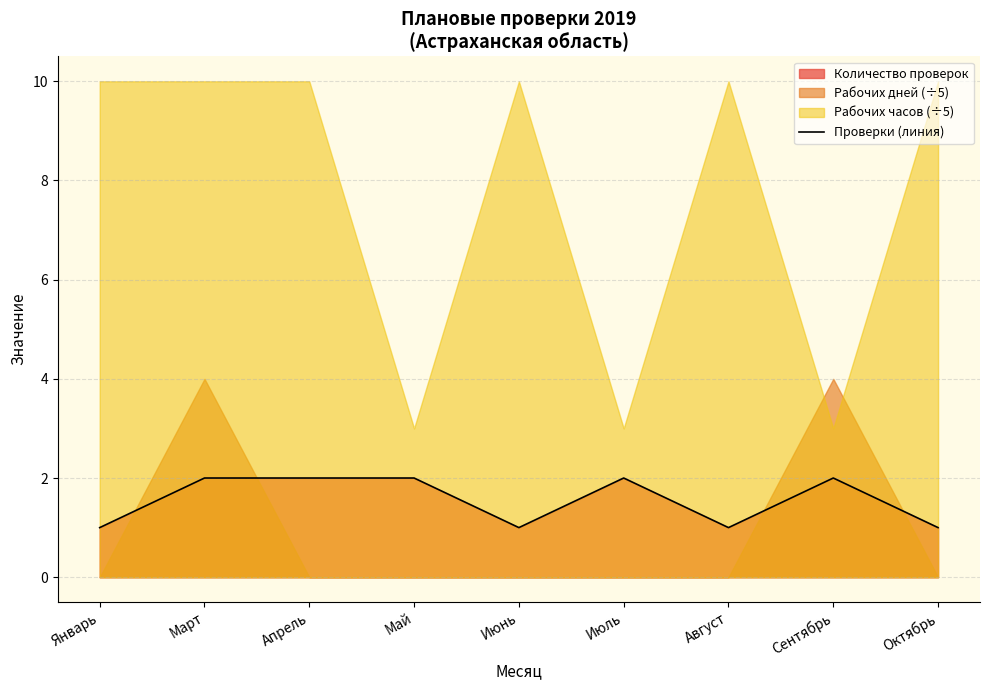

Does the chart display data point markers on the line(s)?

No